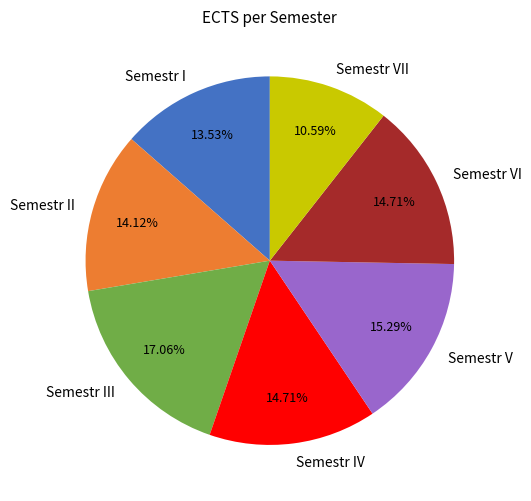

Count the number of slices in the pie.

7